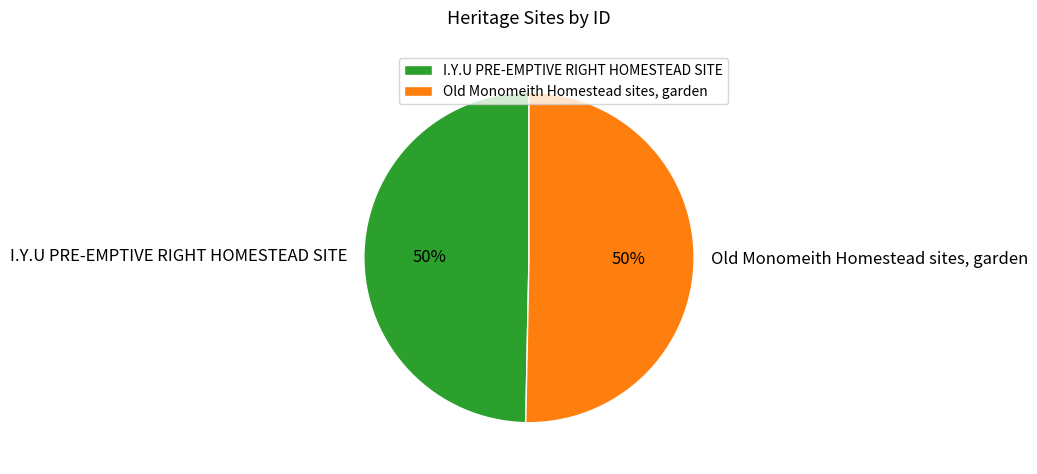

To the nearest percent, what percentage of the pie is Old Monomeith Homestead sites, garden?

50%